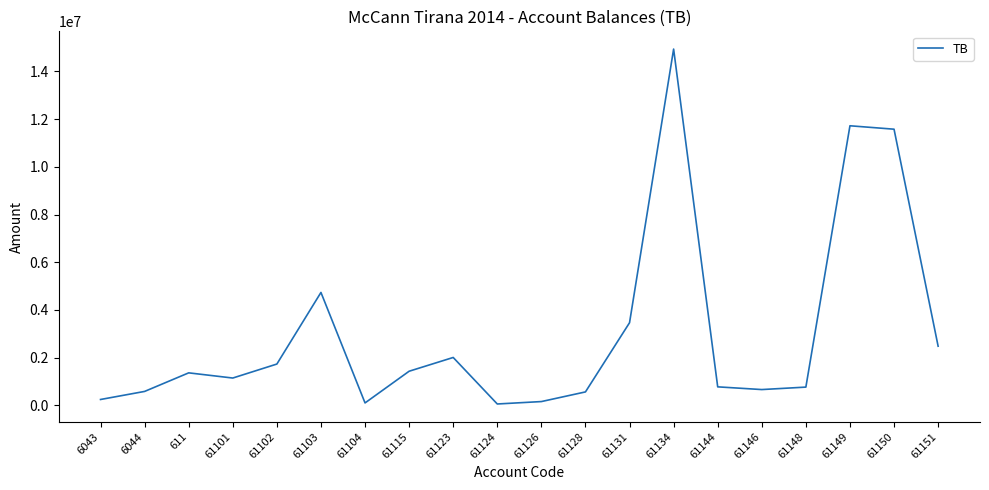

What is the difference between the values at 611 and 61148?

596987.6